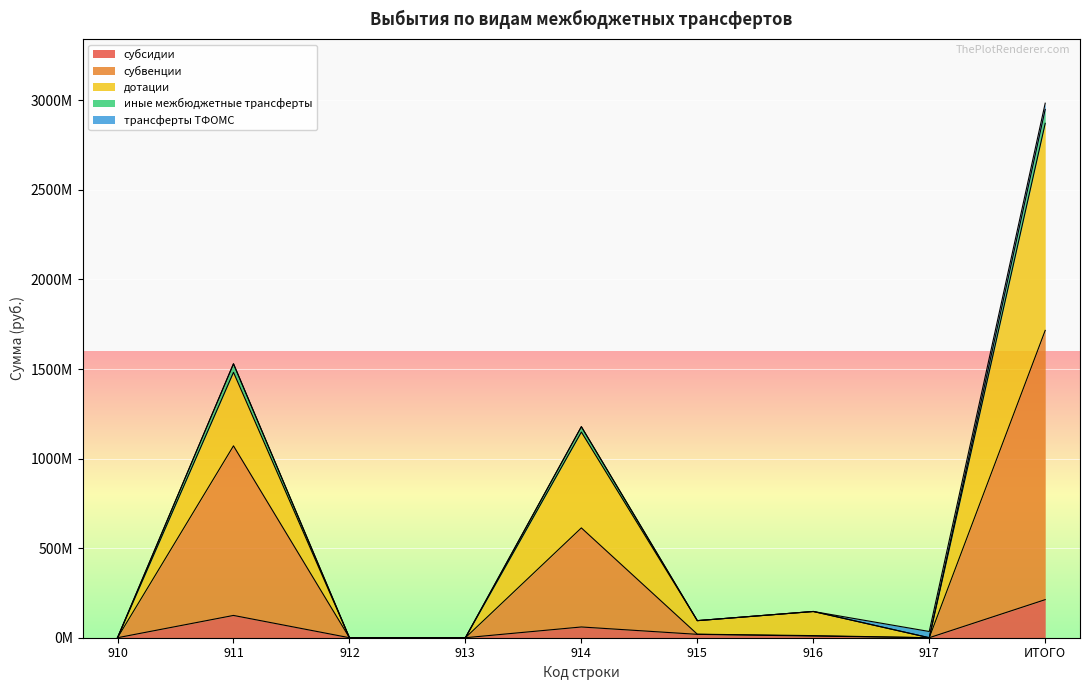

Between 916 and 910, which is larger?

916